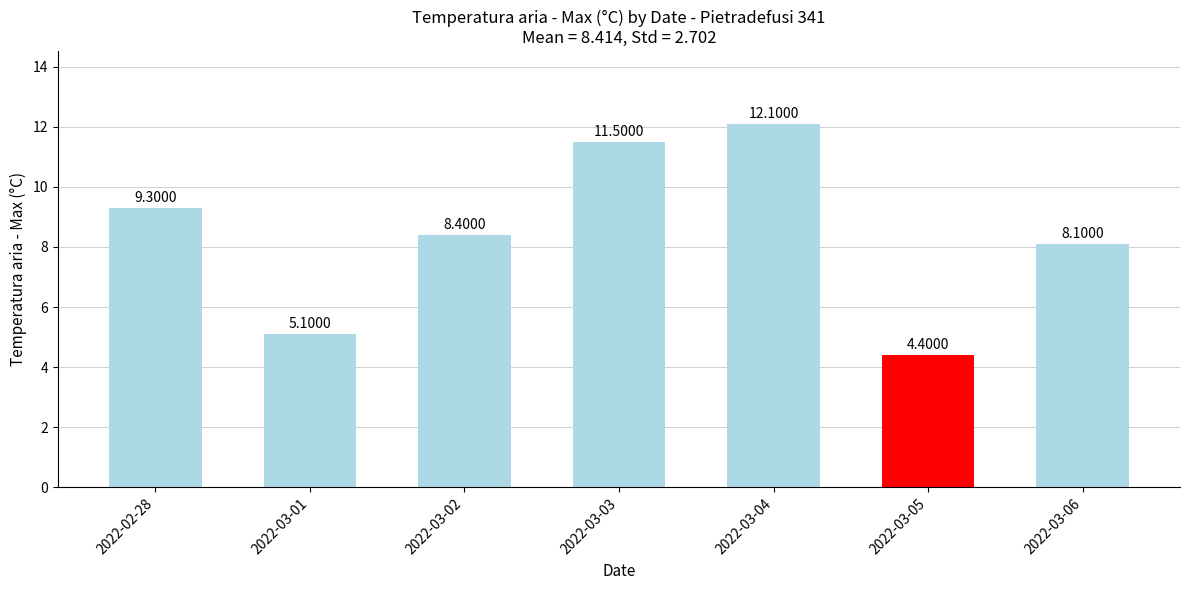

Which category has the highest value across all series?

2022-03-04